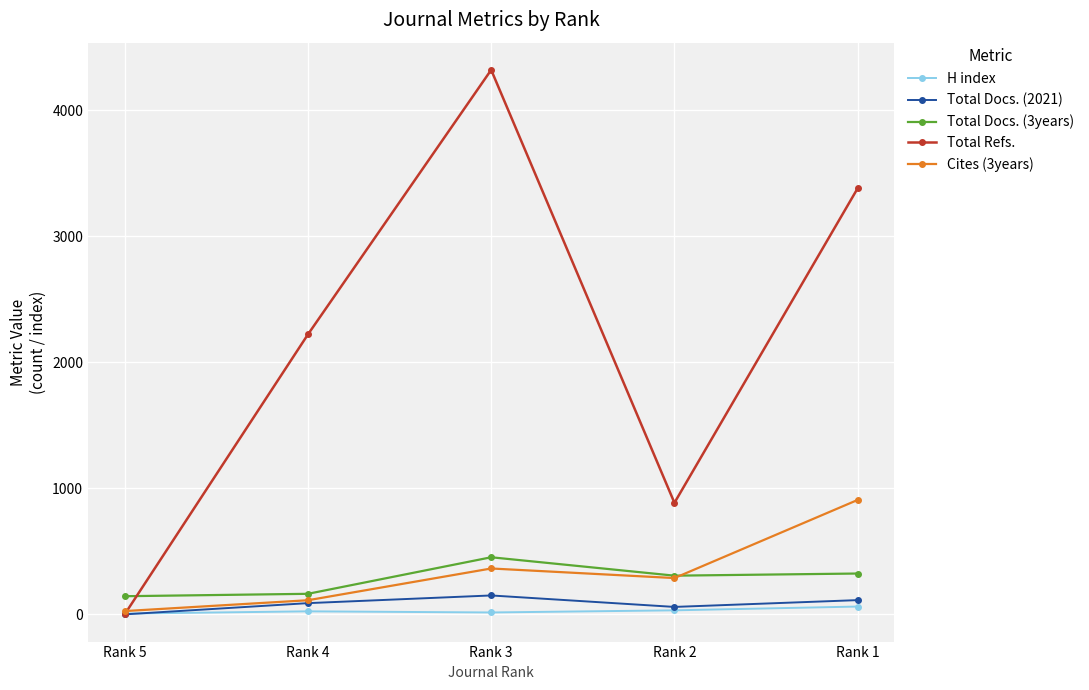

How many series are shown in this chart?

5